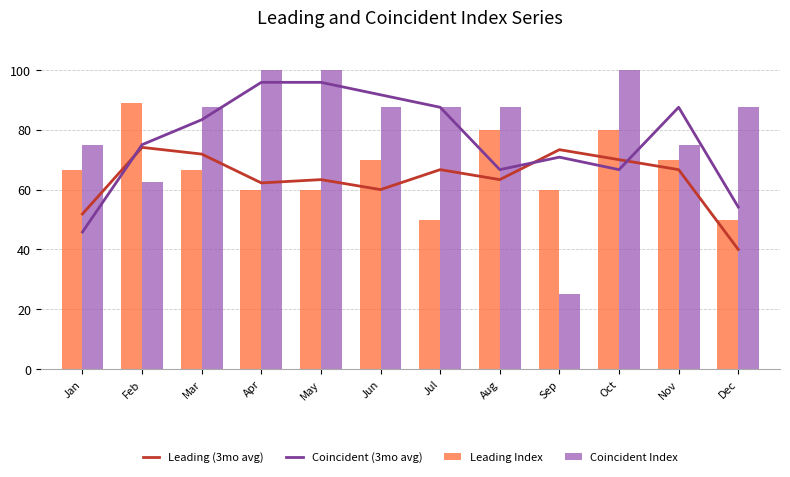

What are all the series names shown in the legend?

Leading (3mo avg), Coincident (3mo avg), Leading Index, Coincident Index